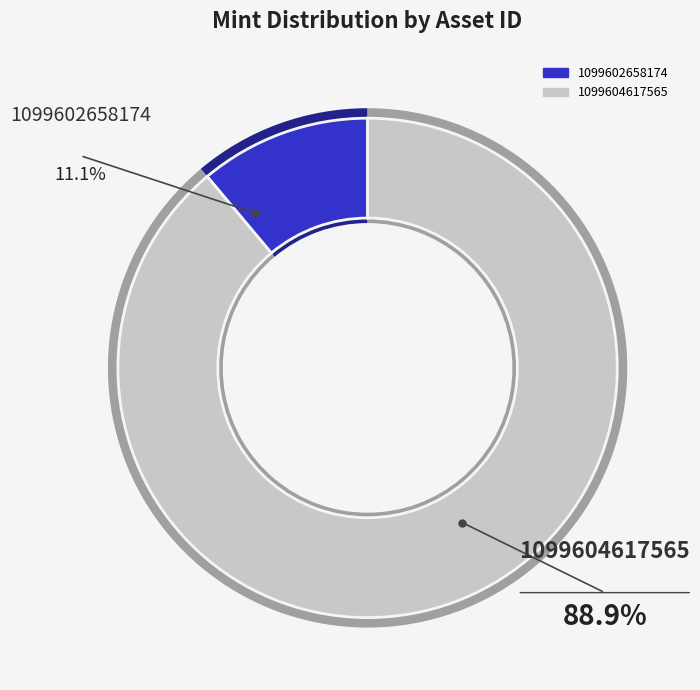

True or false: 1099602658174 accounts for 18% of the total.

False